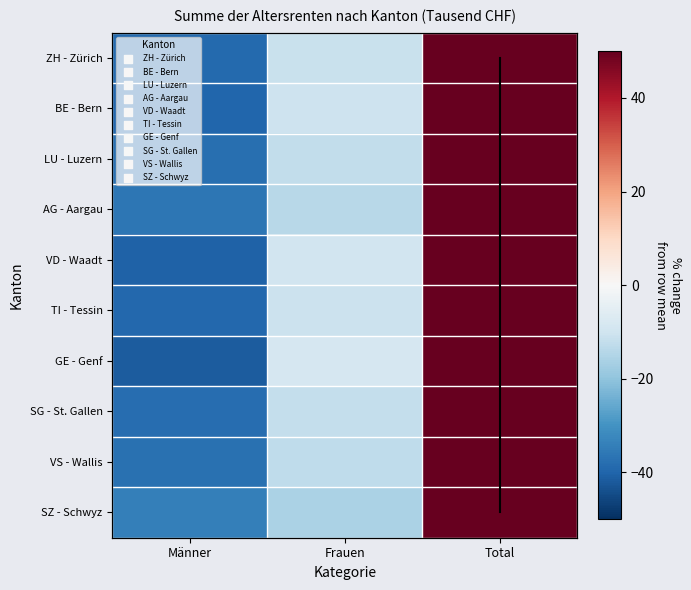

What is the total value across all series at Total?

500.0